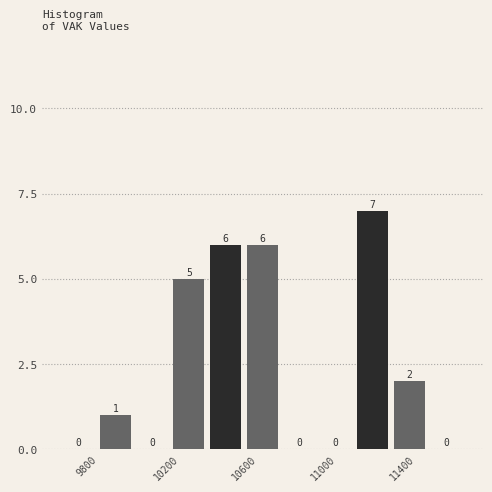

Around what value on the x-axis is the tallest bar? Give the approximate position of its centre, as read against the axis.

11250